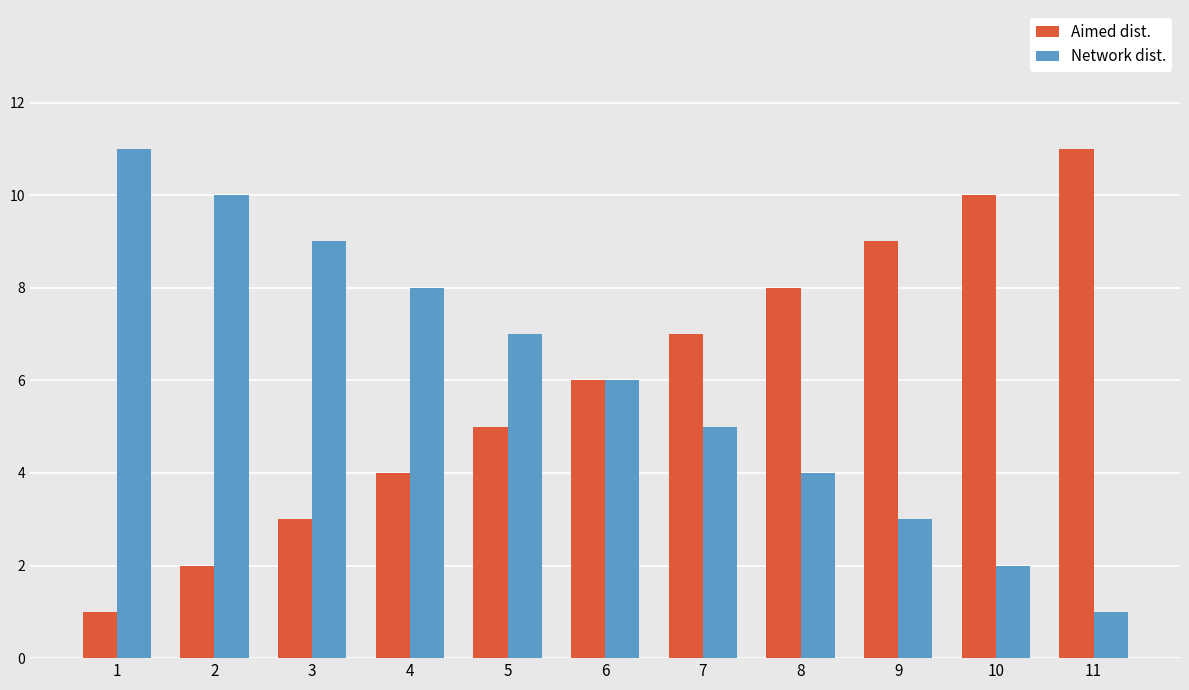

What is the greatest value displayed?

11